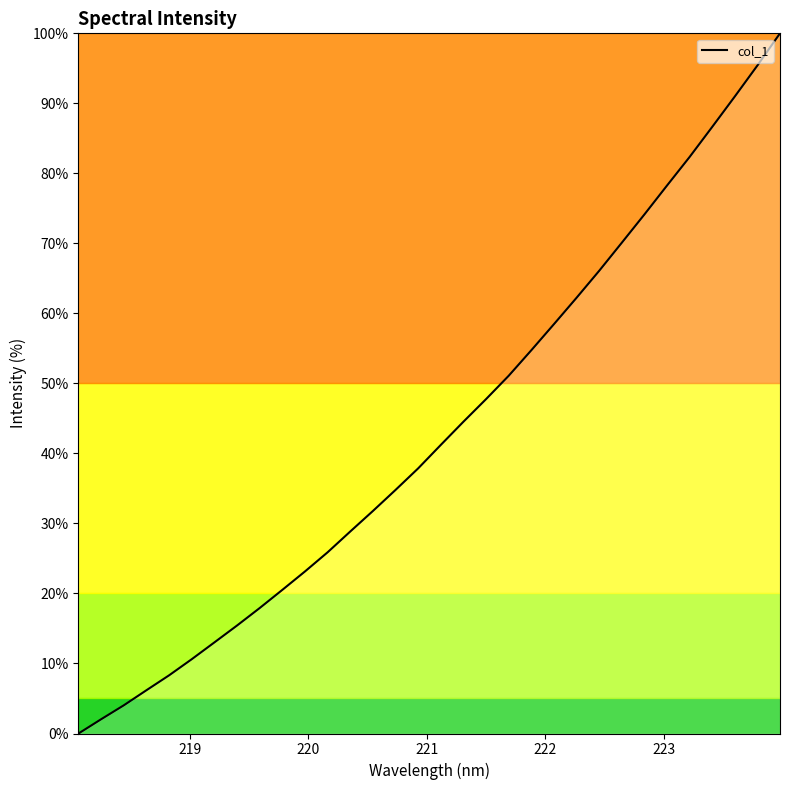

What is the difference between the maximum and minimum values?

100.0